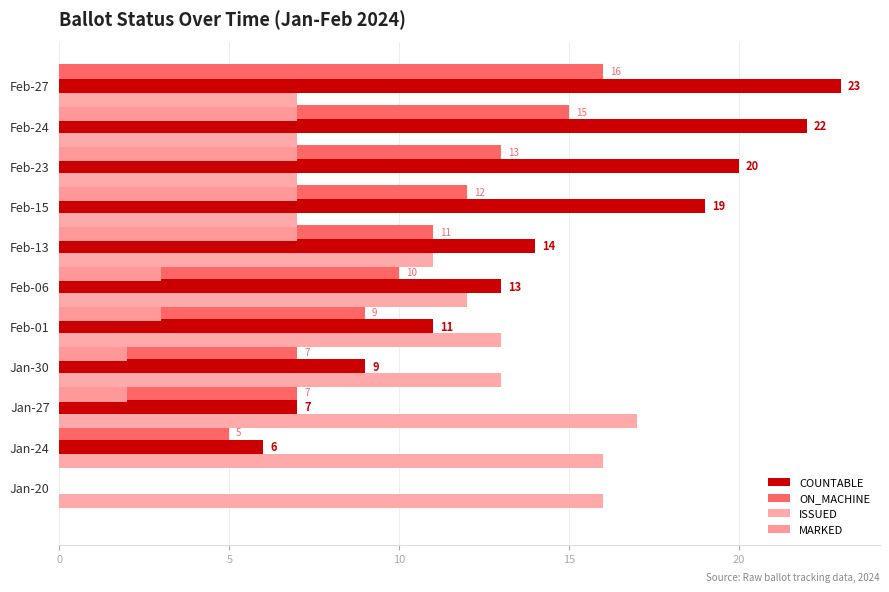

How many series are shown in this chart?

4